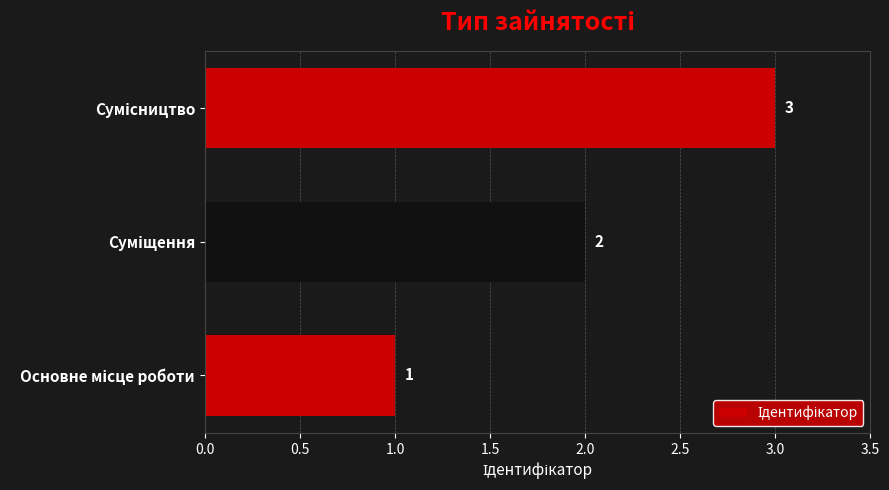

Count the number of data series in this chart.

1